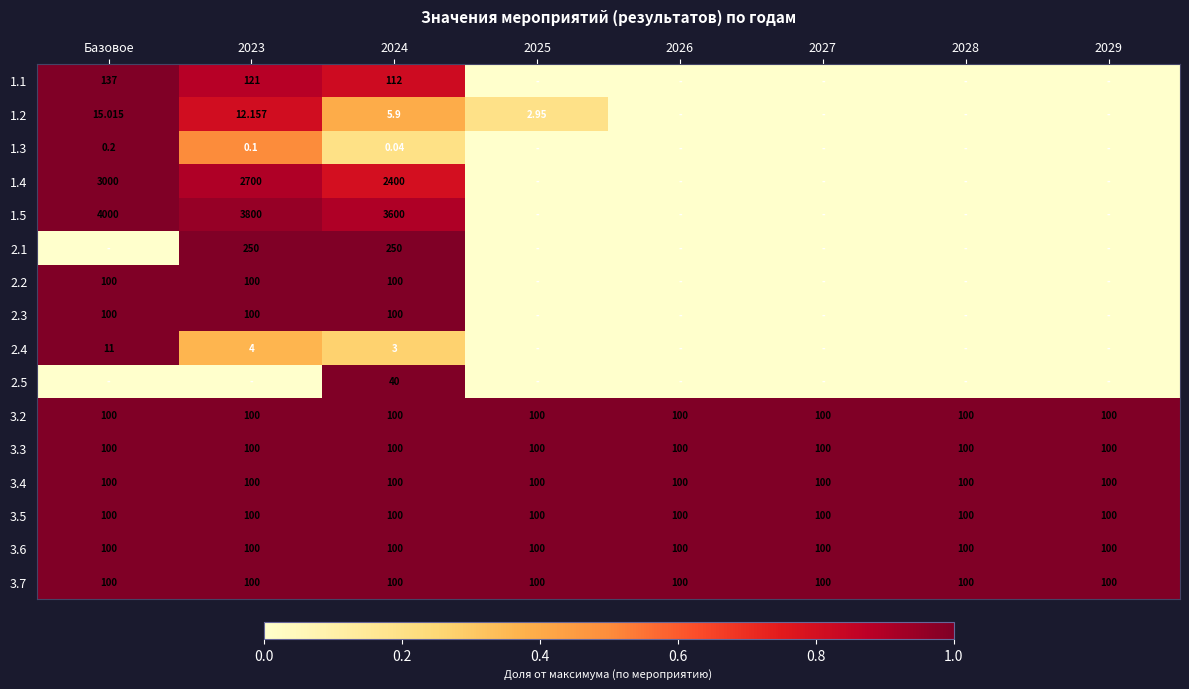

Is the value of 2.2 at Базовое greater than the value of 1.2 at Базовое?

Yes